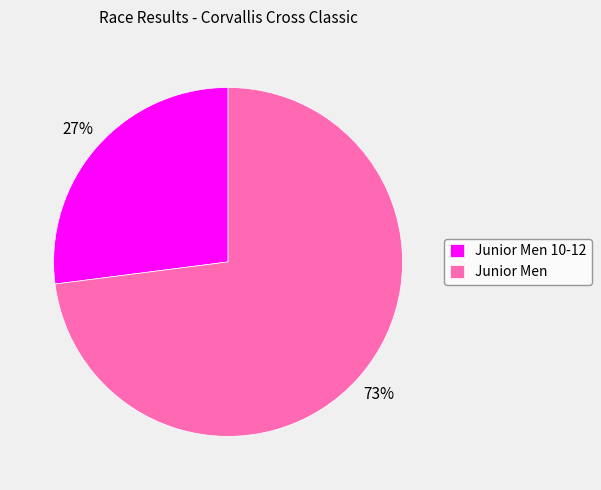

Is it true that Junior Men 10-12 is 27% of the pie?

True